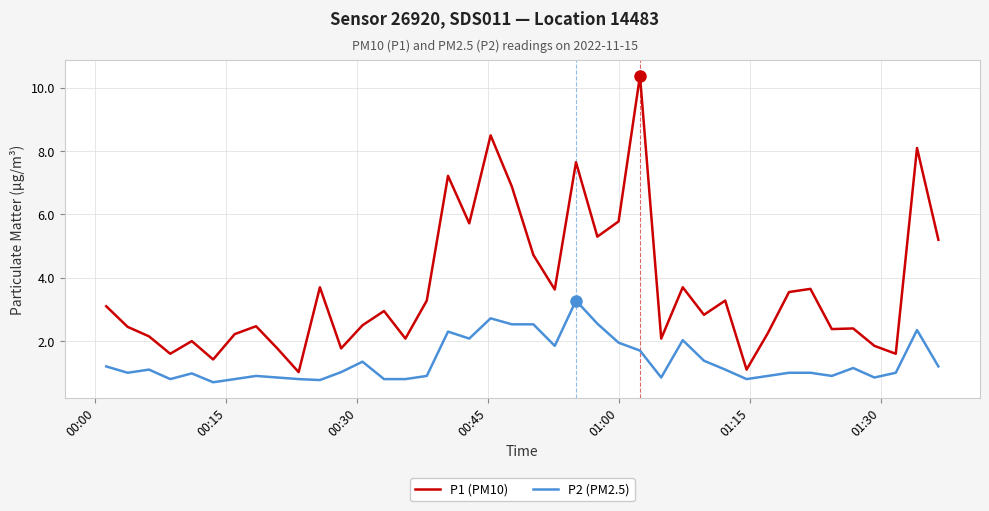

Which series has the largest range (max minus min)?

P1 (PM10)